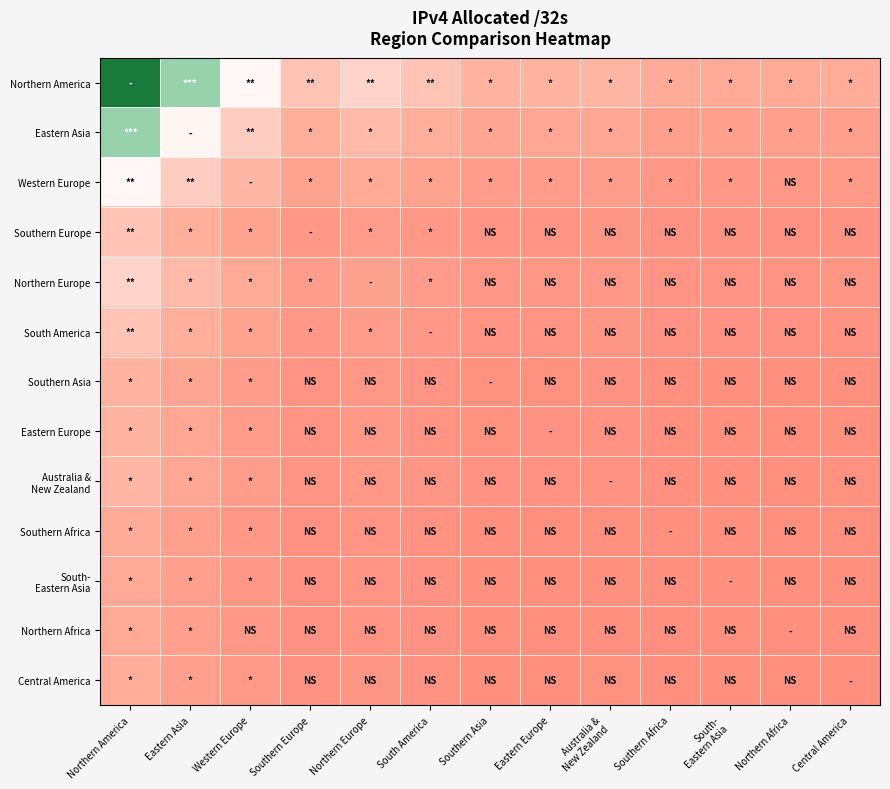

At how many categories does at least one series exceed 1?

2